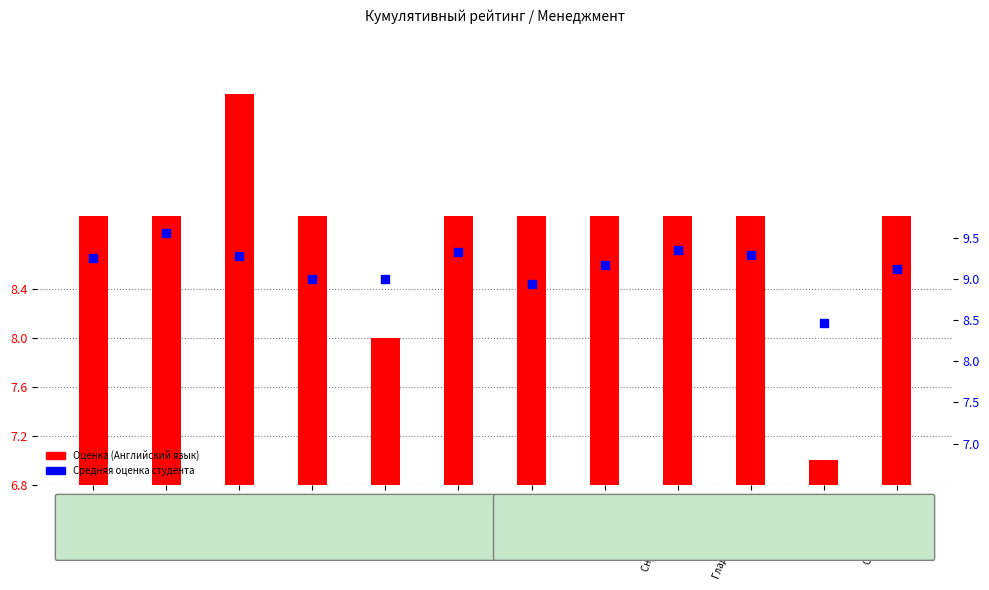

Is the value of Средняя оценка at Ципес Л.Г. greater than the value of Английский язык (col_13) at Снурницына Т.А.?

Yes